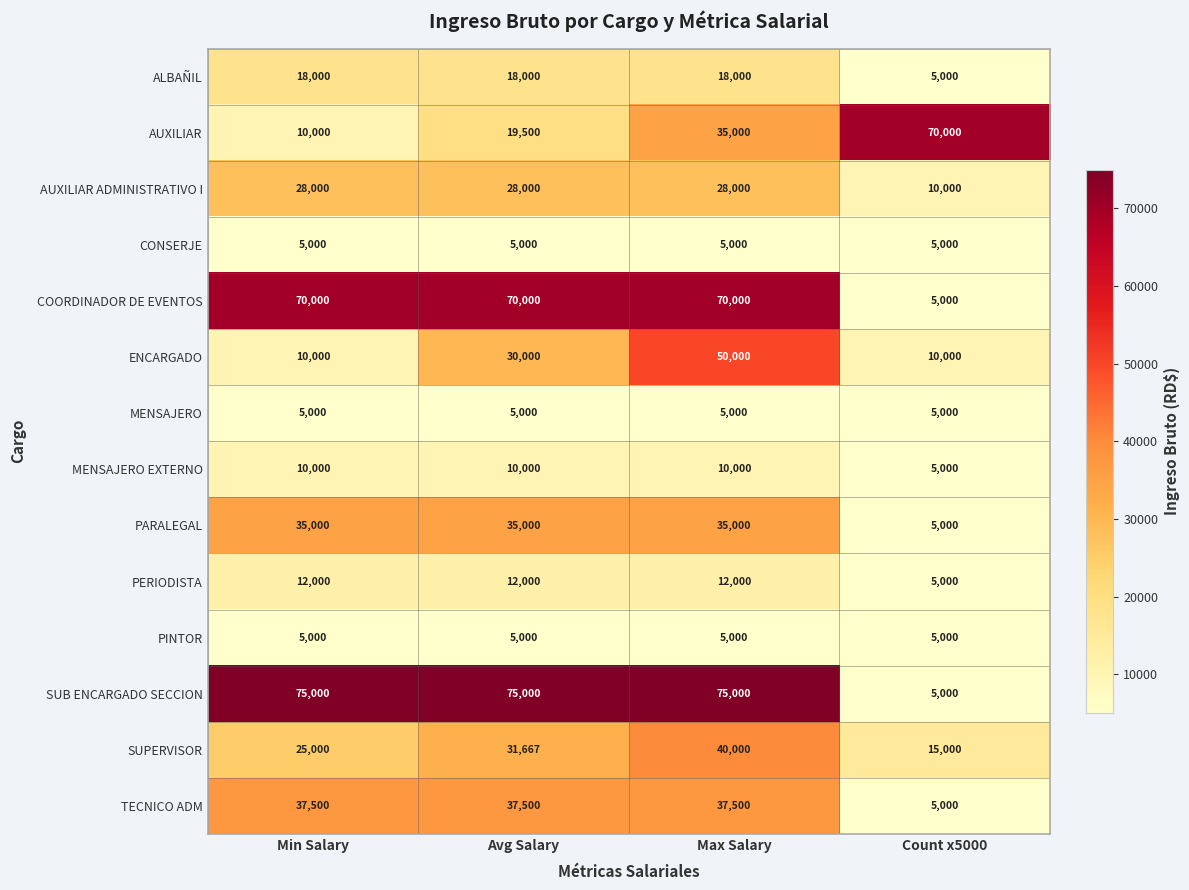

What is the sum of the ALBAÑIL values at Avg Salary and Count x5000?

23000